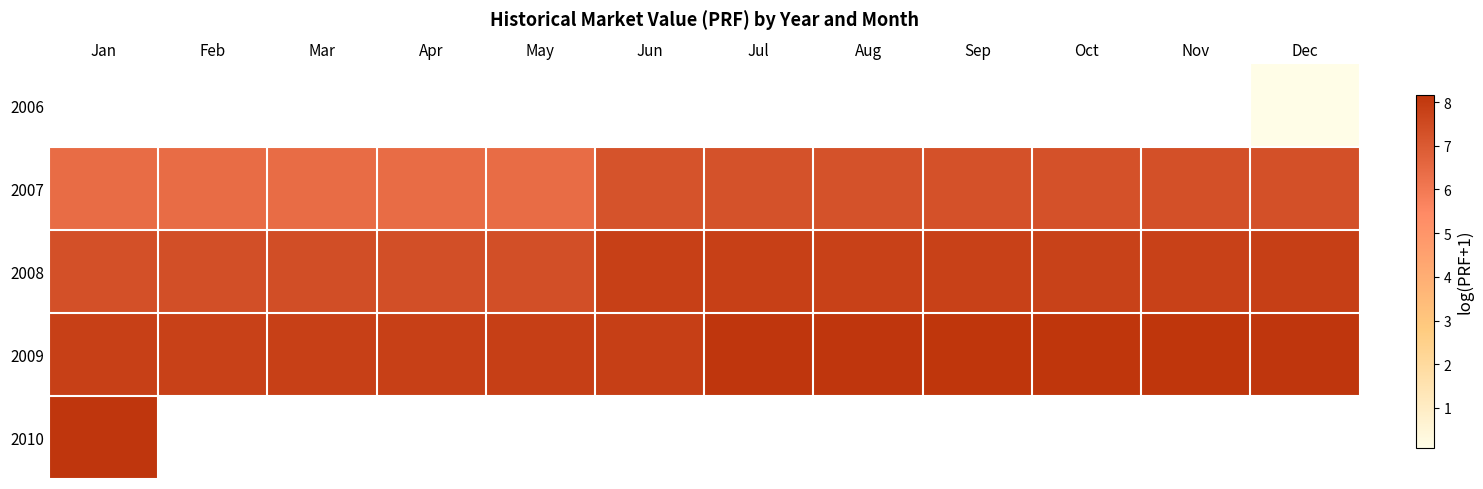

What is the difference between the maximum and minimum values in the 2009 series?

0.4